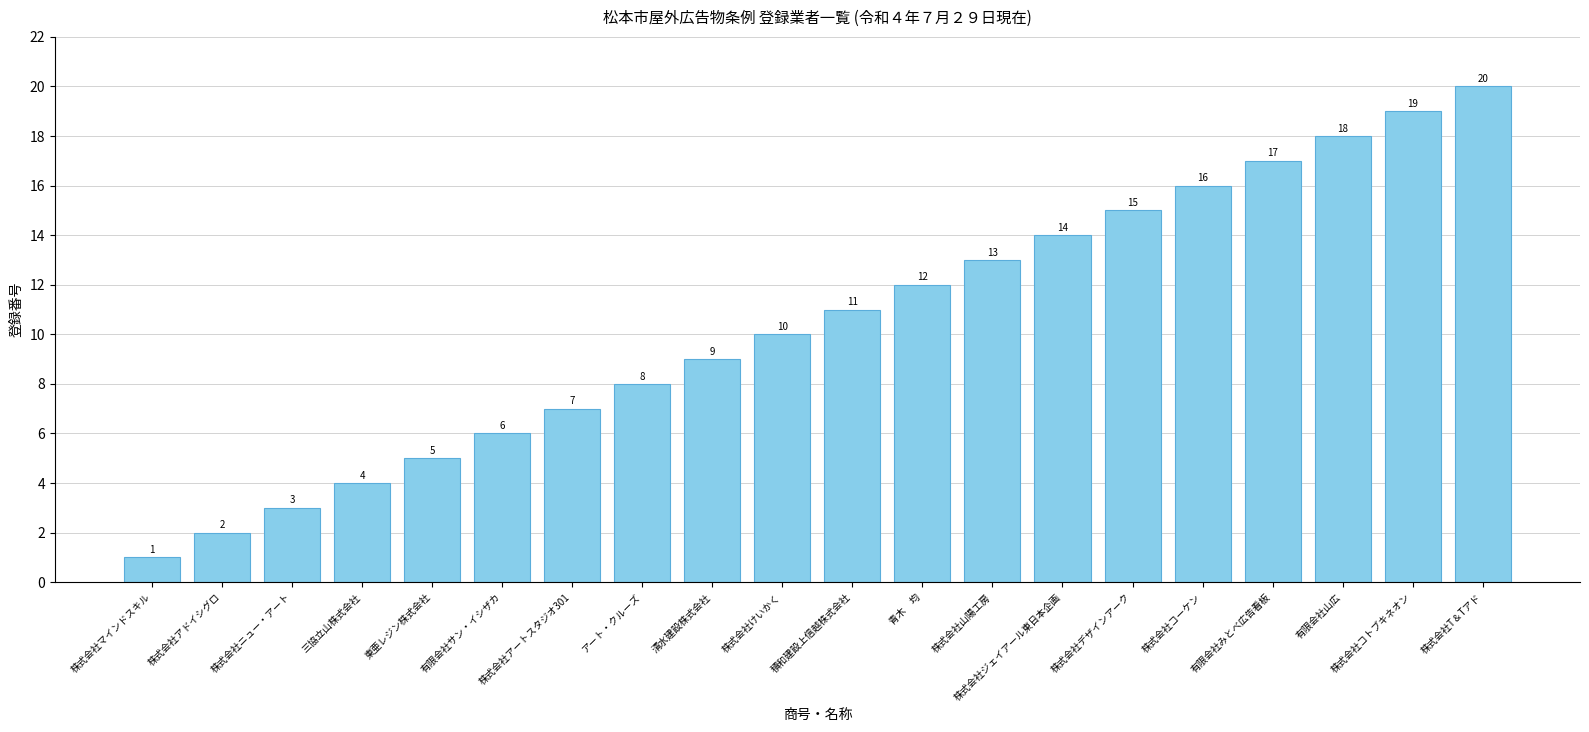

Reading left to right, list all the values displayed in this chart.

1	2	3	4	5	6	7	8	9	10	11	12	13	14	15	16	17	18	19	20